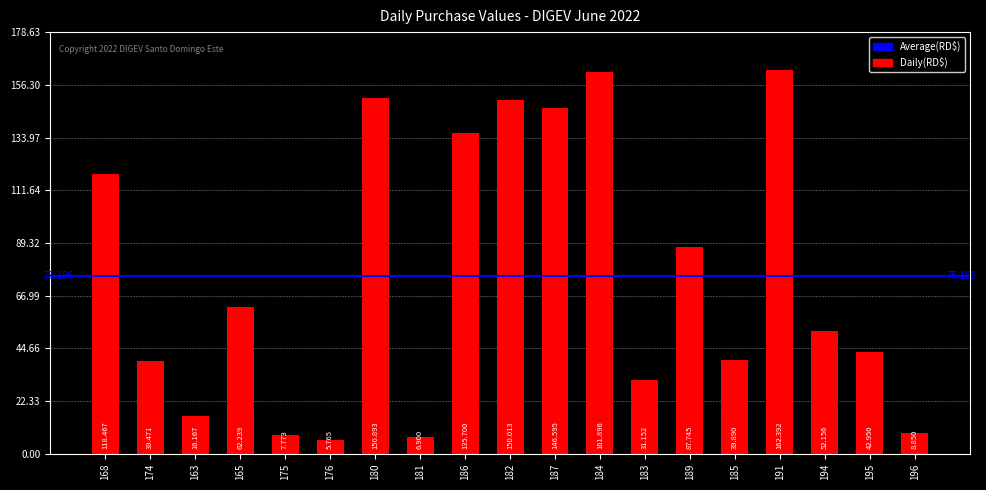

Where does the data first go above 52156?

168